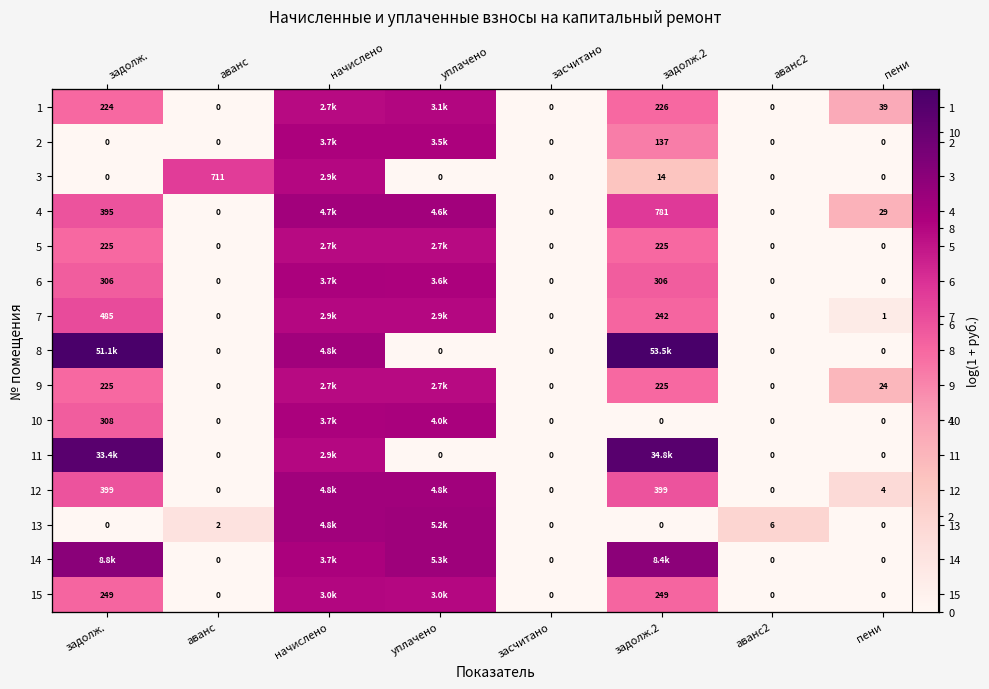

How many series are shown in this chart?

15